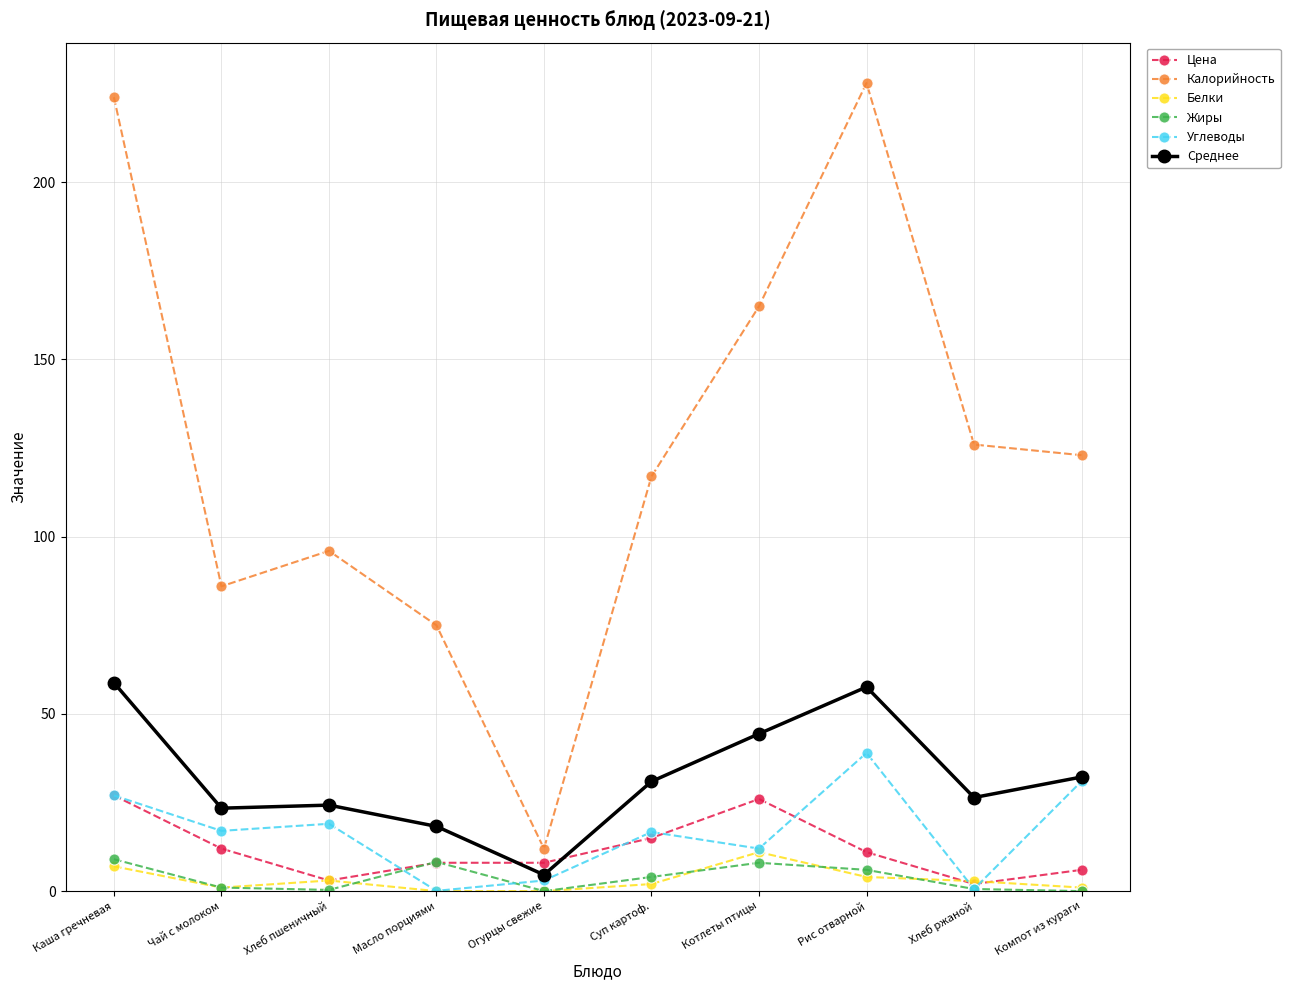

The value of Жиры at Хлеб пшеничный is 0.3. True or false?

True